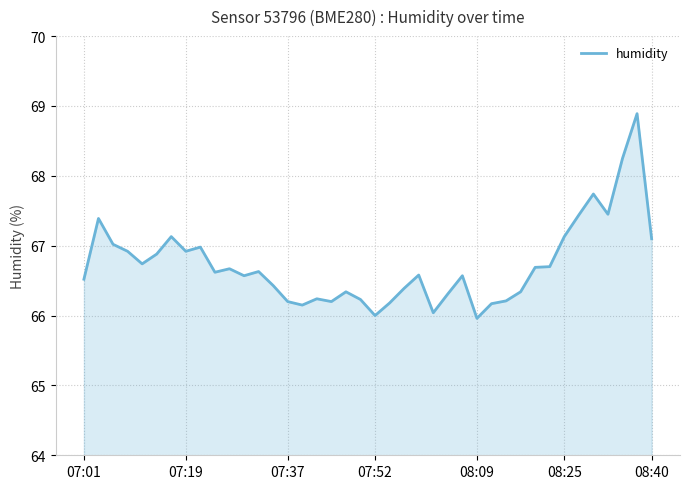

What is the greatest value displayed?

68.9